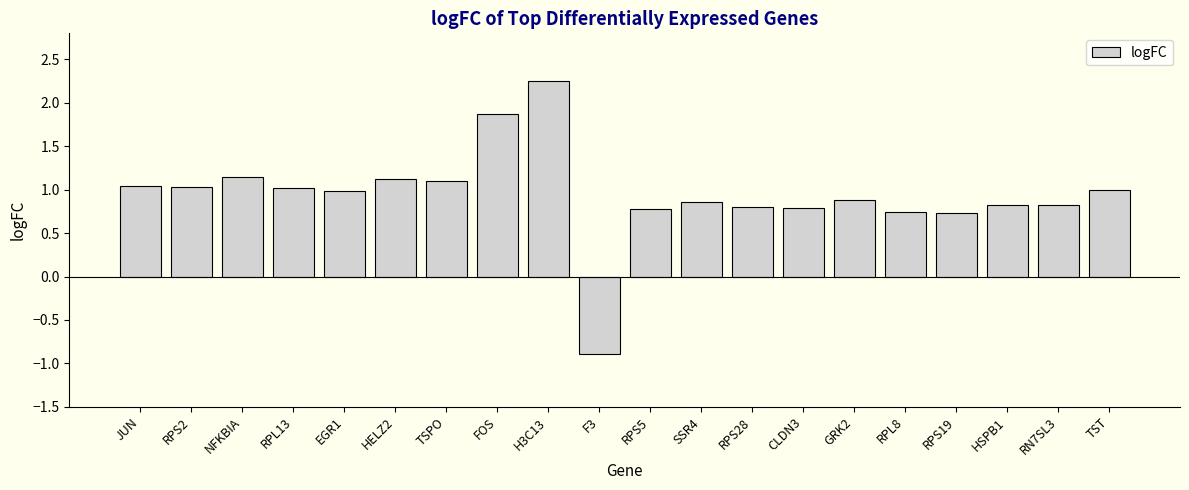

The value at HSPB1 is 1.4. True or false?

False